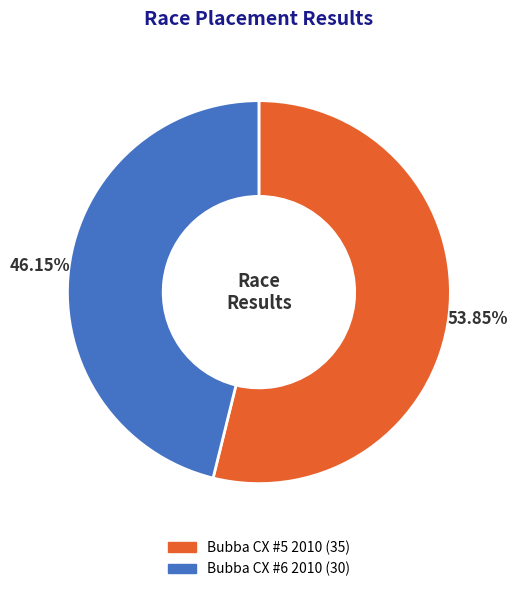

What is the smallest slice in the pie chart?

Bubba CX #6 2010